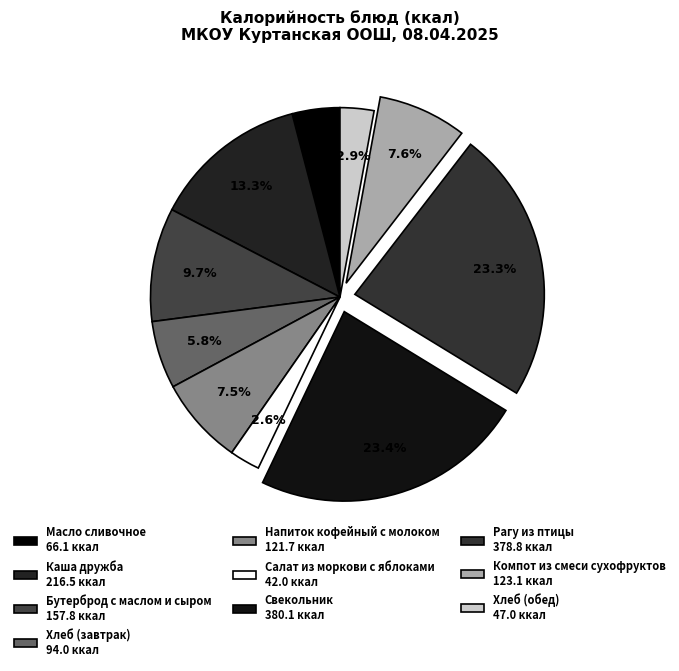

Which has a higher value, Хлеб (обед) or Свекольник?

Свекольник